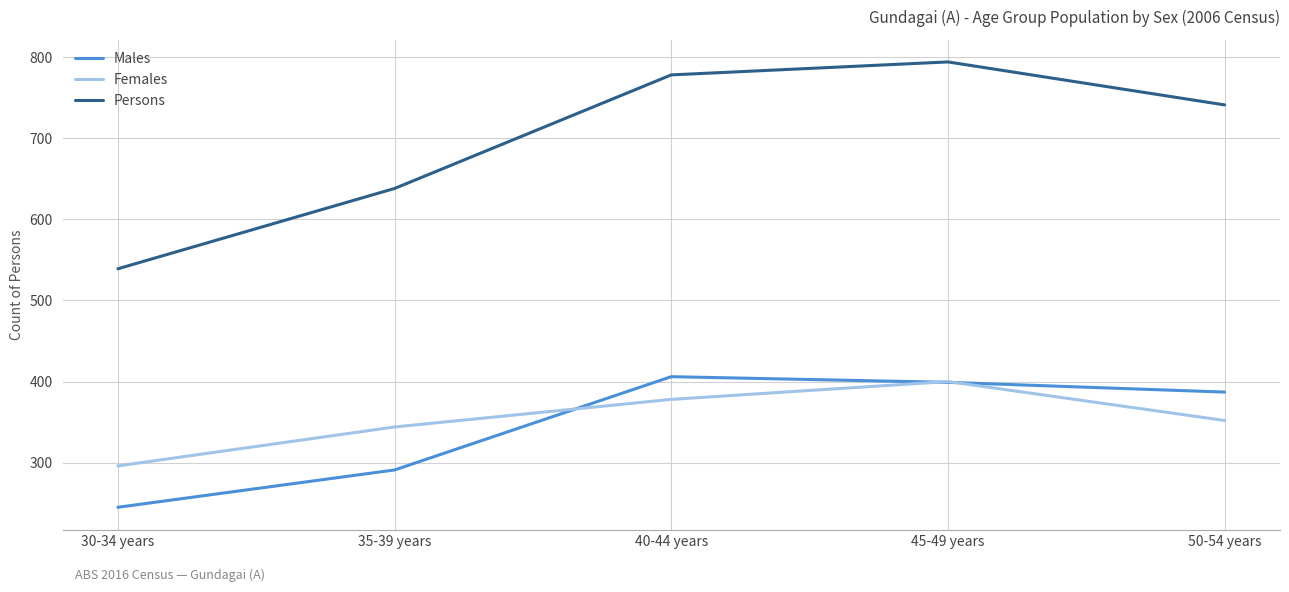

Rank the series at 40-44 years from highest to lowest value.

Persons, Males, Females